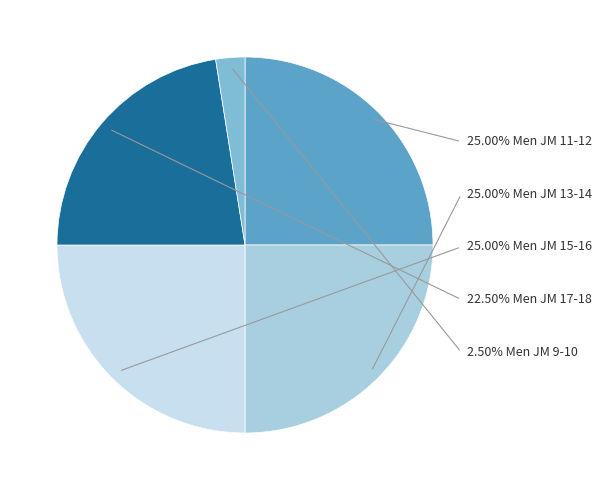

Rank the categories by value from lowest to highest.

Men JM 9-10, Men JM 17-18, Men JM 11-12, Men JM 13-14, Men JM 15-16